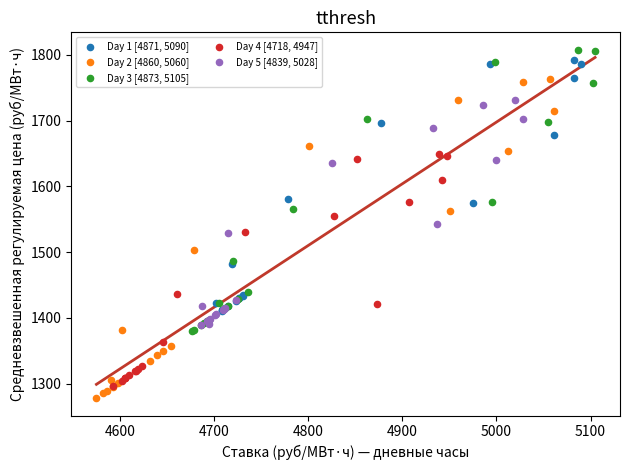

Which series has the widest spread of Y values?

Day 2 [4860, 5060]